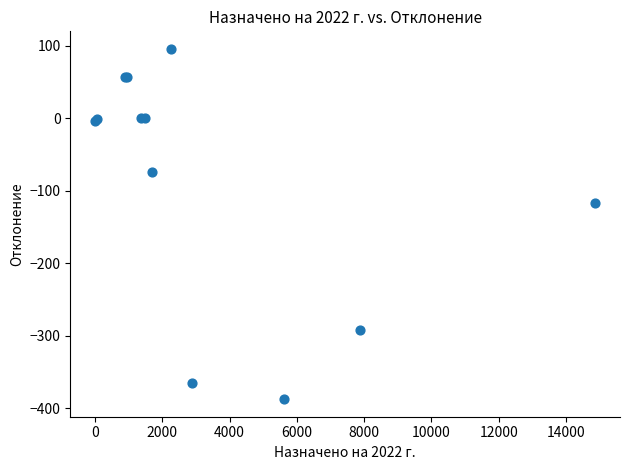

What Y value in the scatter plot is closest to -145?

-116.4